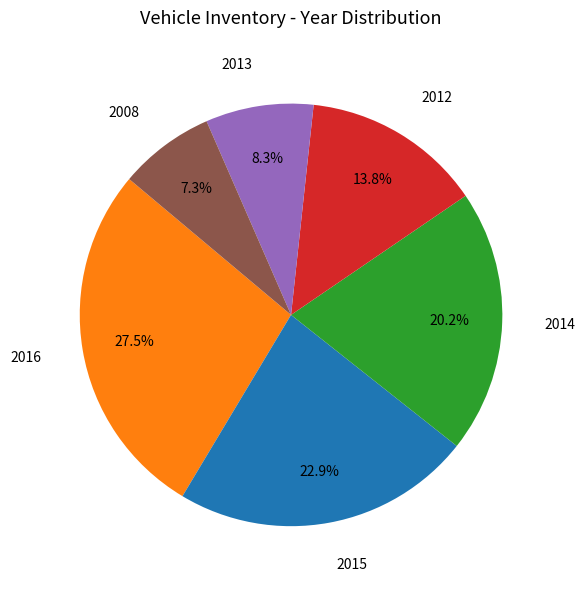

Count the number of slices in the pie.

6